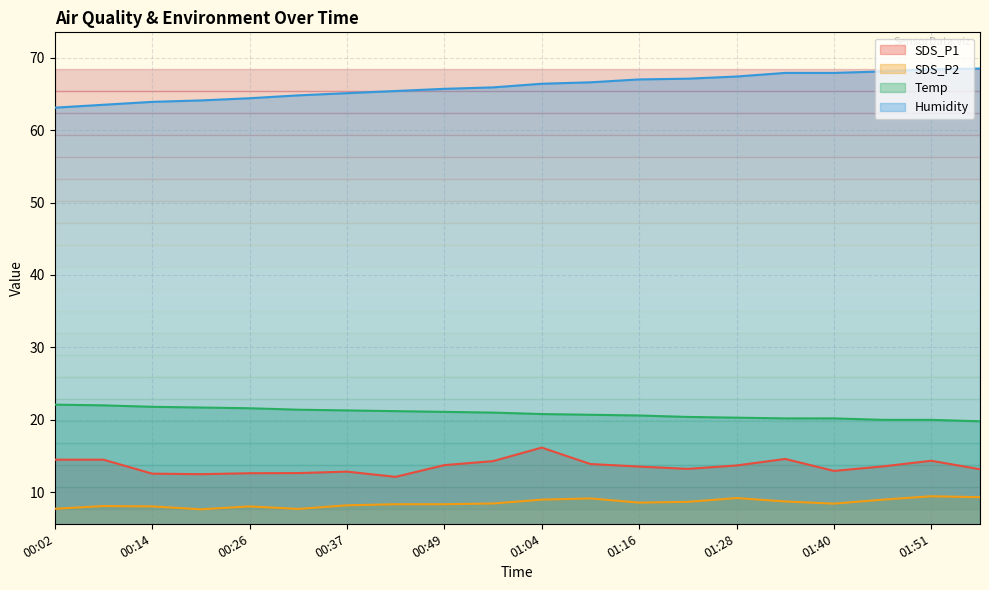

Is it true that Humidity equals 105.3 at 00:55?

False